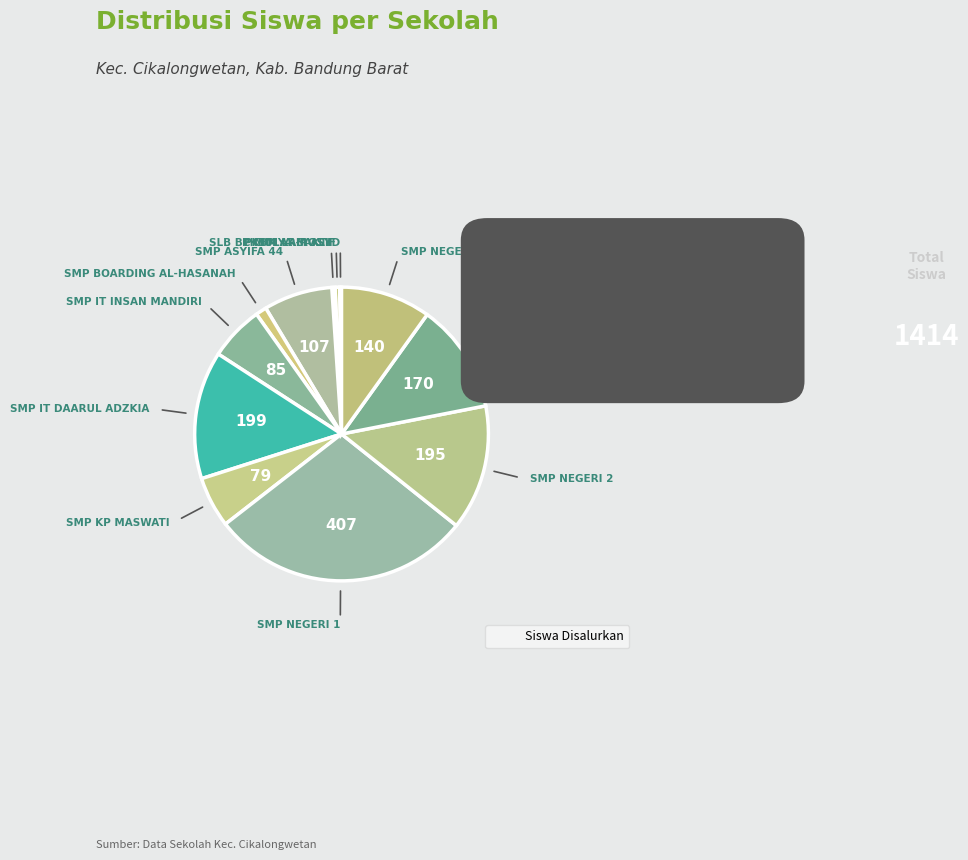

Which slice is the smallest?

PKBM AR-ROSYD